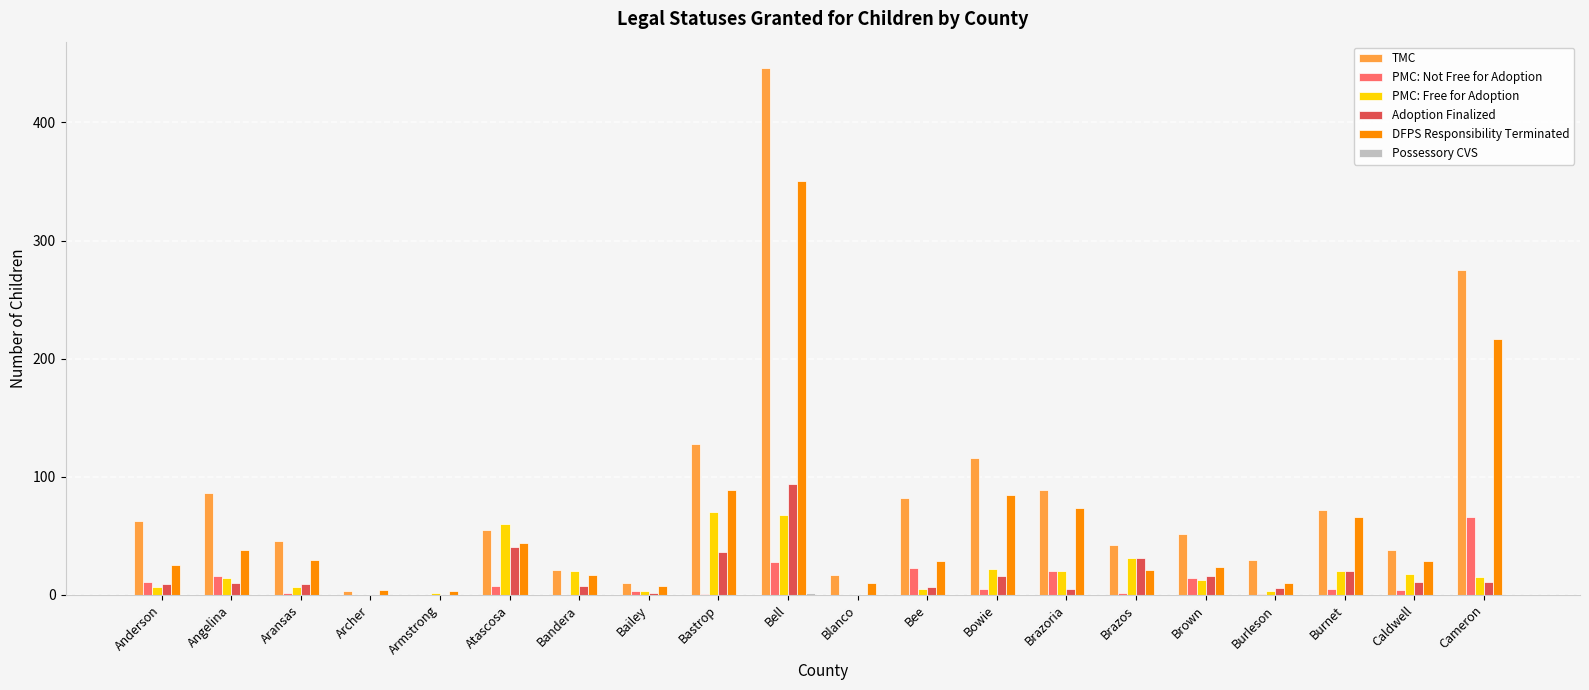

What is the spread (max minus min) of values at Bastrop?

128